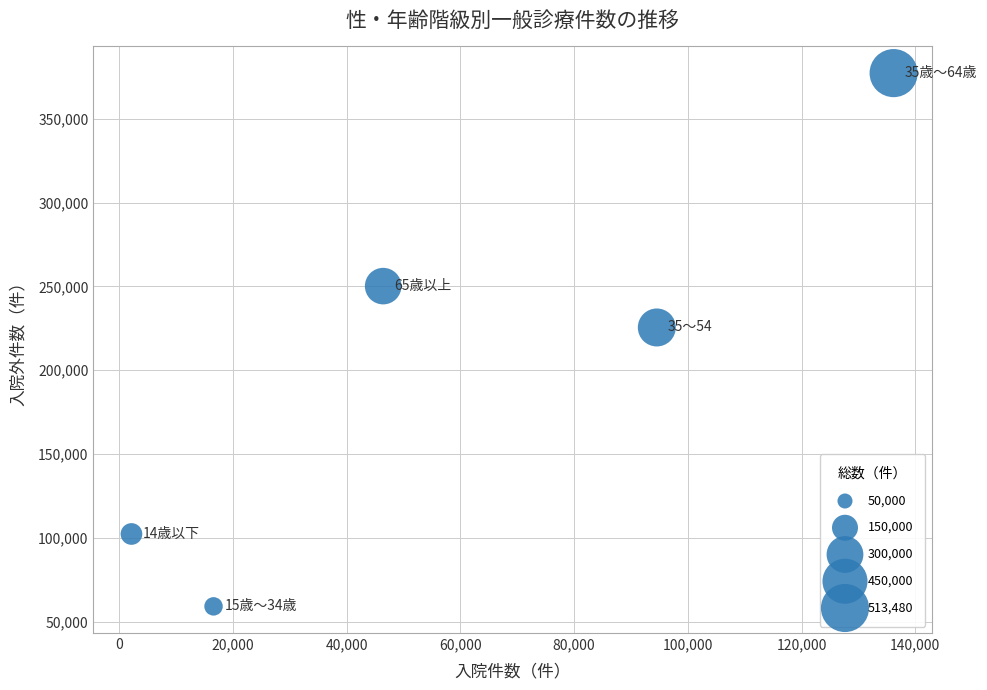

What Y value in the scatter plot is closest to 218160?

225480